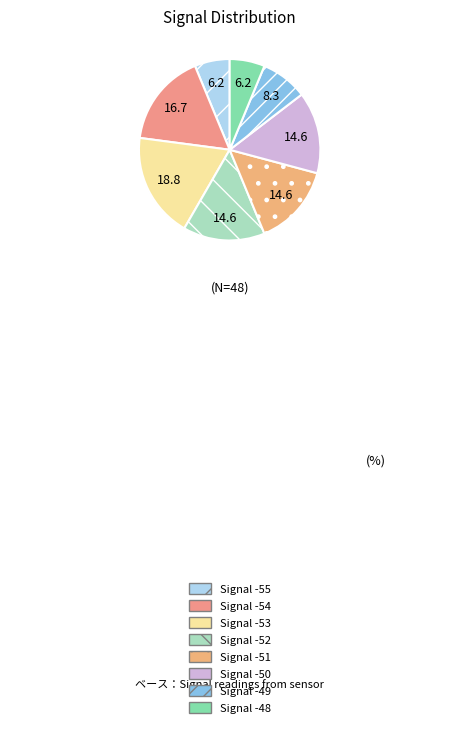

How many slices are in this pie chart?

8